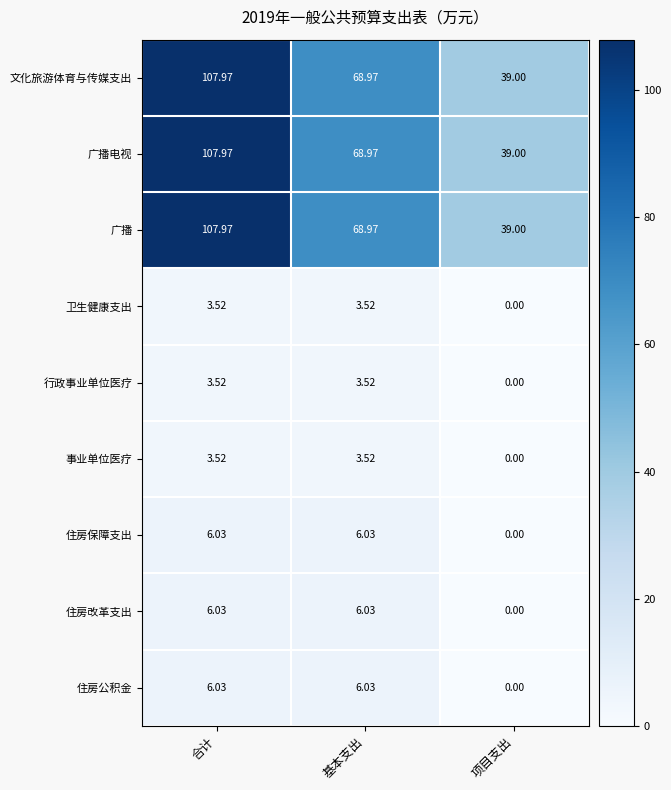

Where does the 广播 series first go above 68?

合计